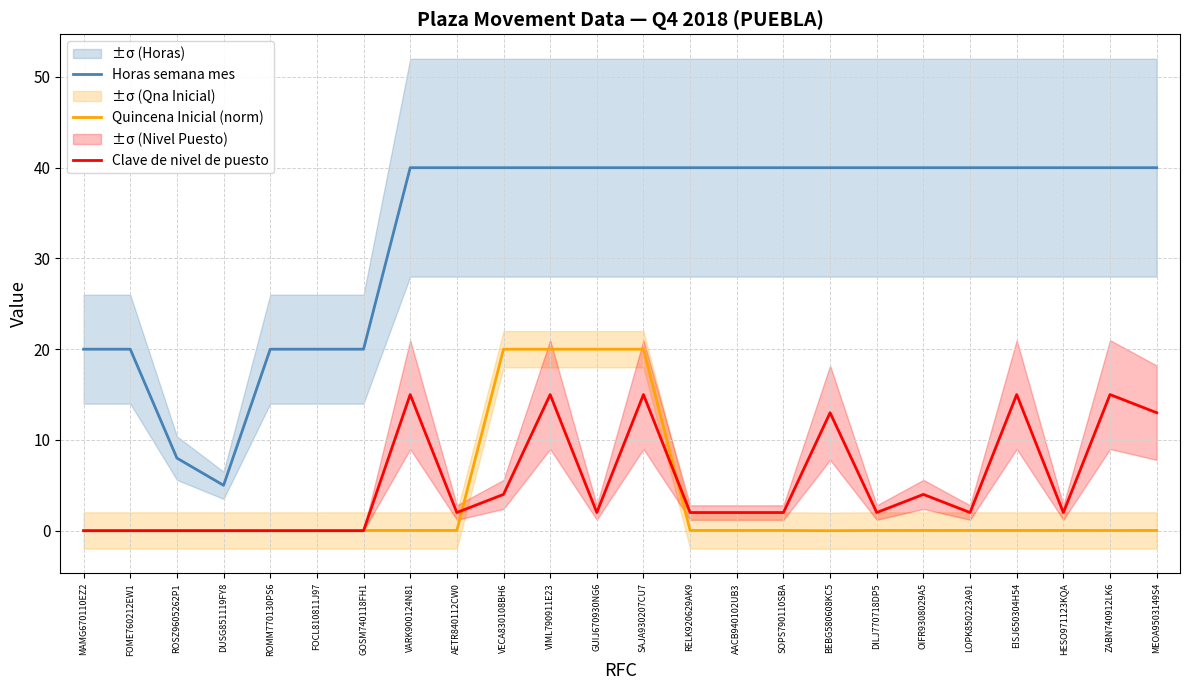

What is the difference between the highest and lowest values at AETR840112CW0?

40.0